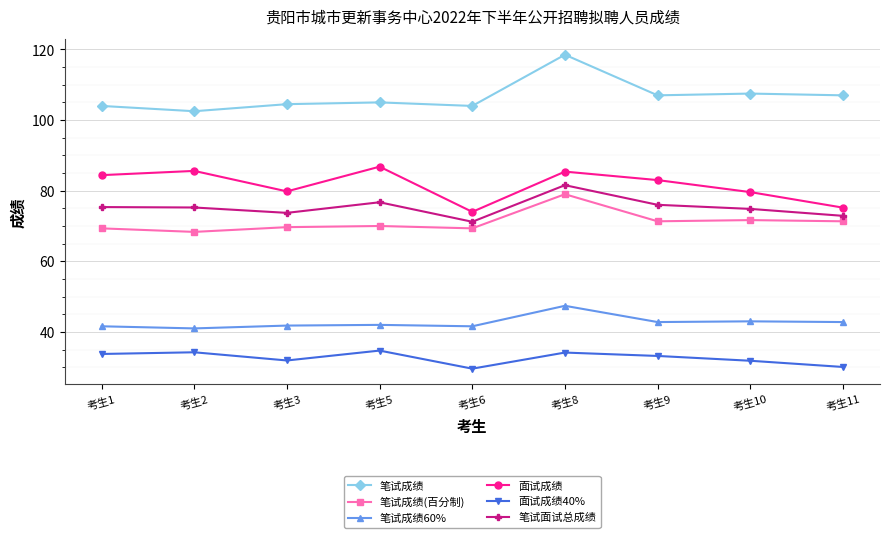

How many distinct data groups are displayed?

6